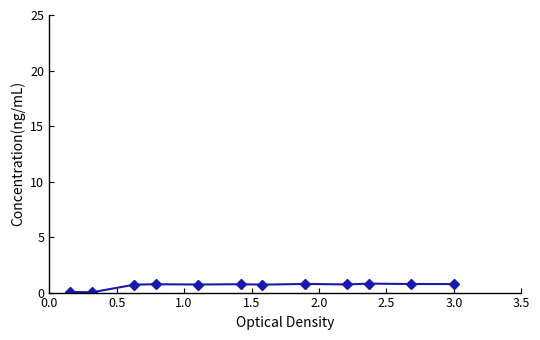

True or false: the data has more than 0 interior local peaks.

True